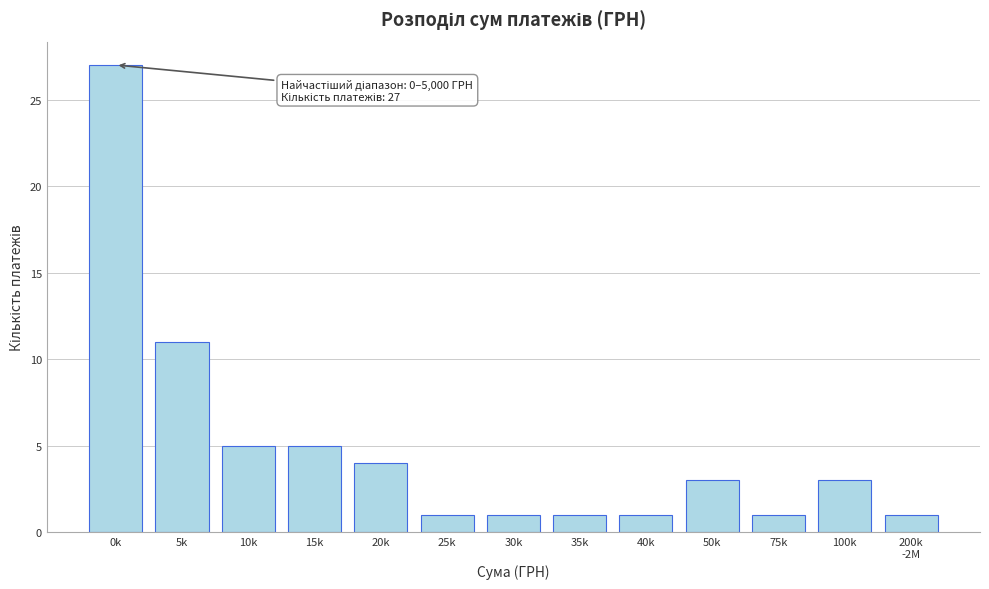

Reading left to right, extract all data points from this chart.

27	11	5	5	4	1	1	1	1	3	1	3	1